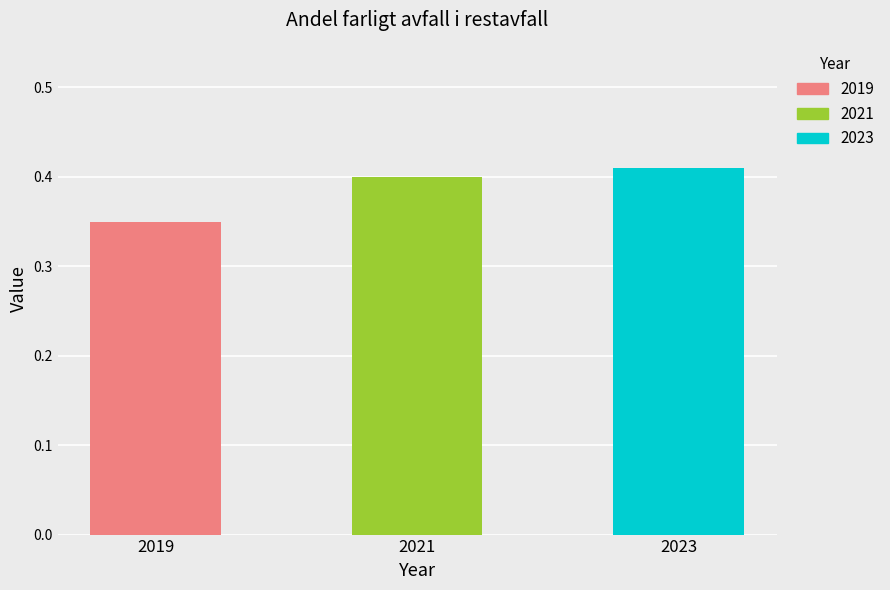

Which label corresponds to the smallest value in the chart?

2019